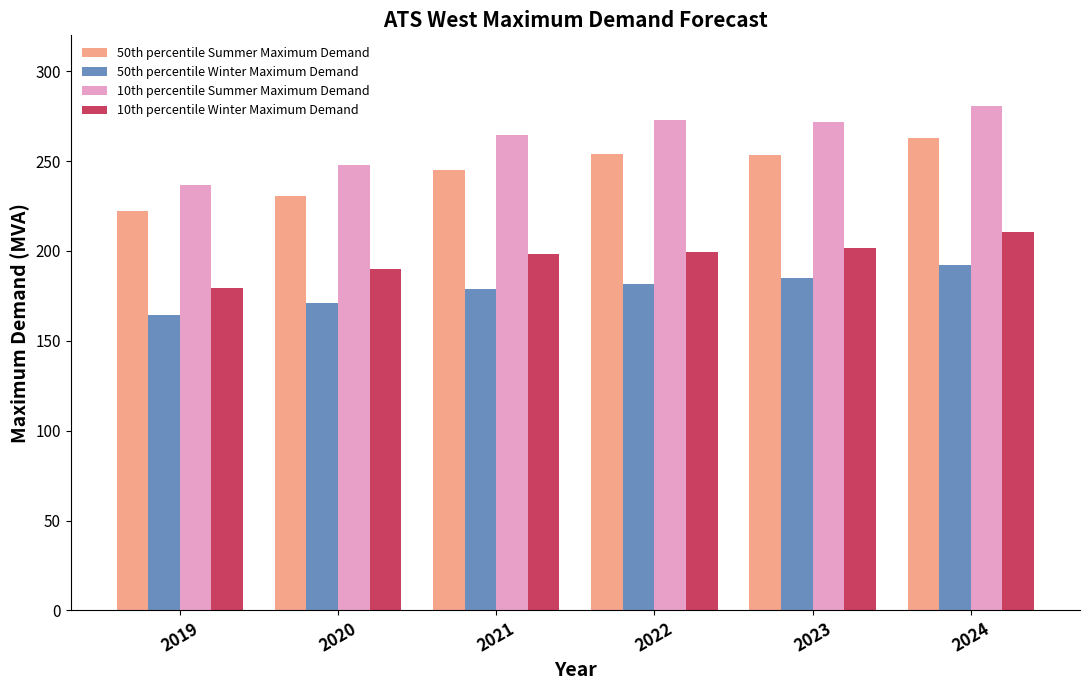

The value of 10th percentile Summer Maximum Demand at 2020 is 95.1. True or false?

False